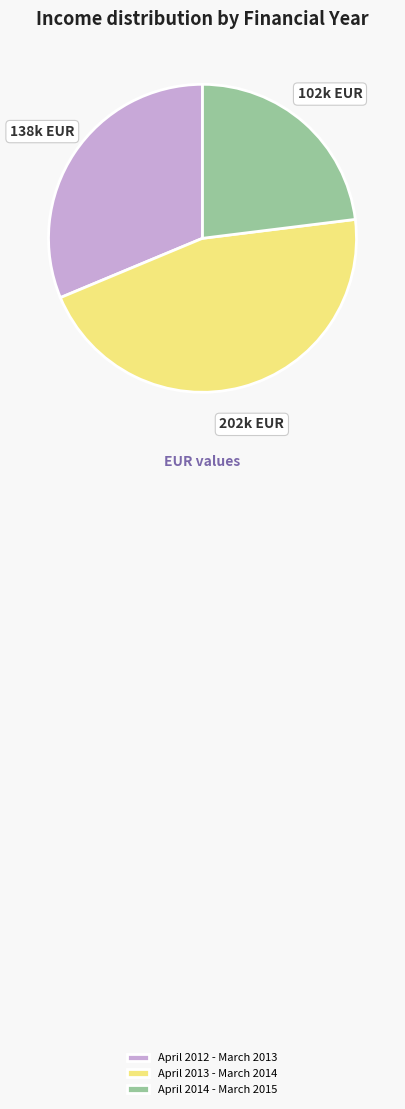

Which has a higher value, April 2014 - March 2015 or April 2012 - March 2013?

April 2012 - March 2013